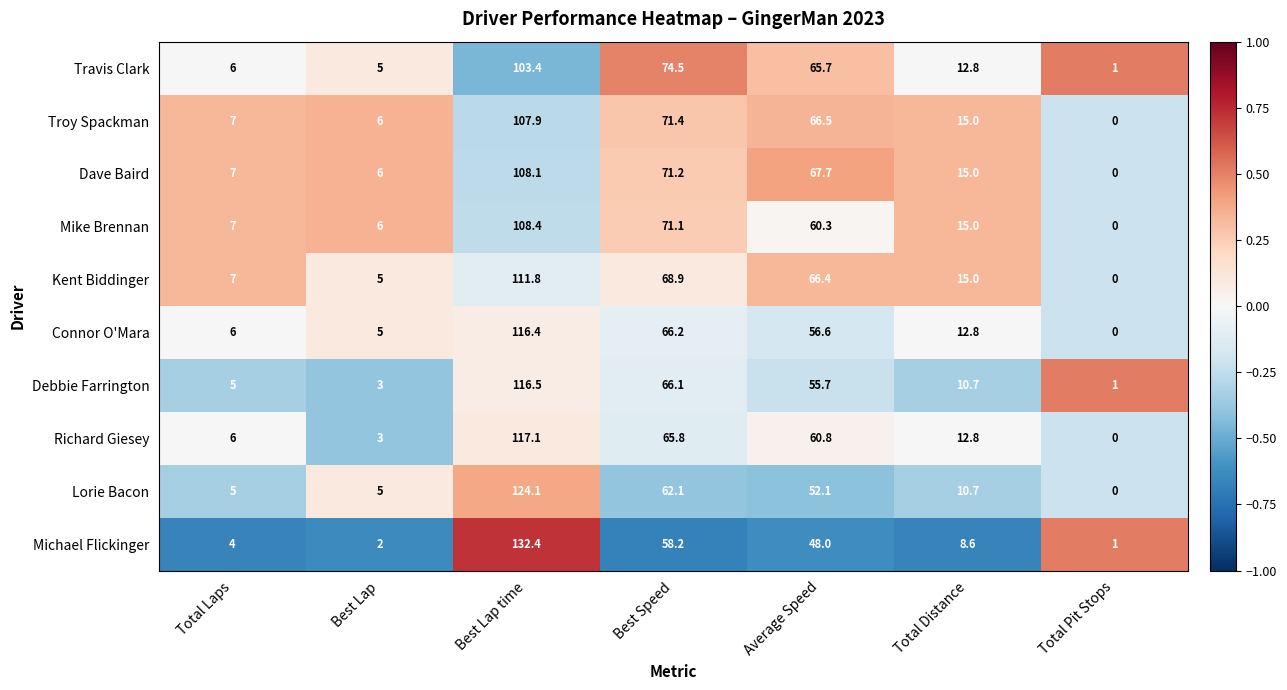

What is the difference between the Richard Giesey values at Total Distance and Total Laps?

6.8